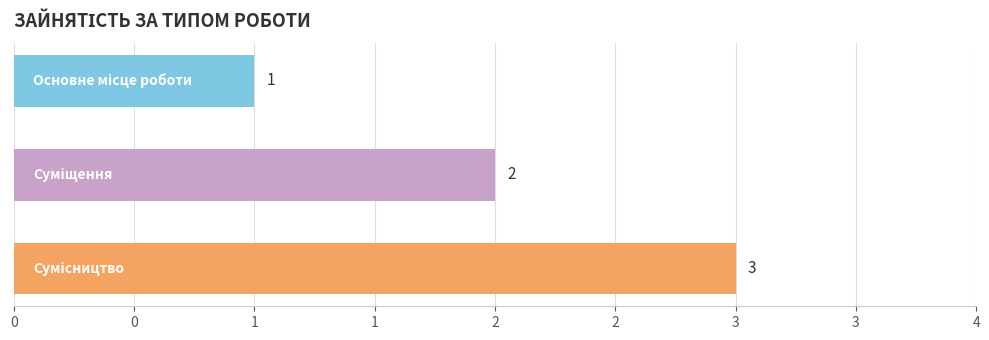

How many values are below 2?

1